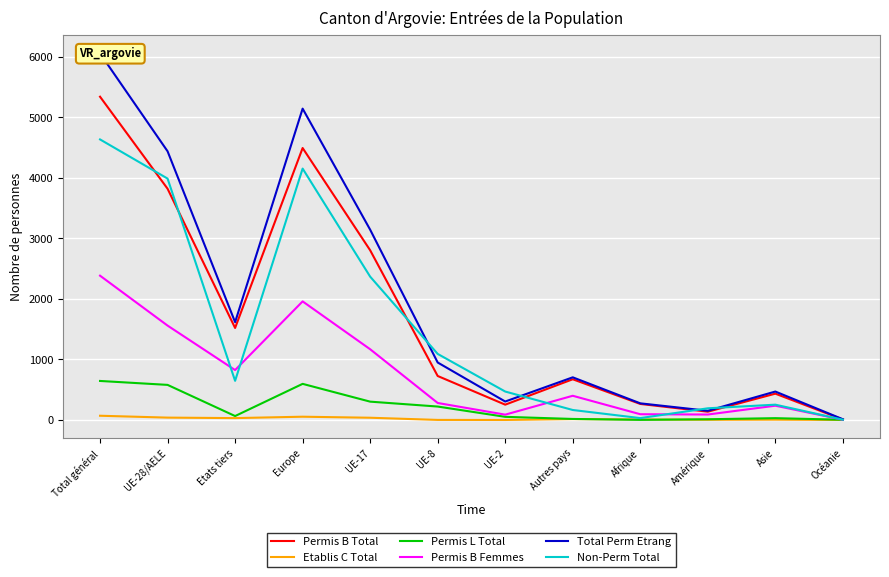

Where is Permis B Total nearest to the value 2675?

UE-17